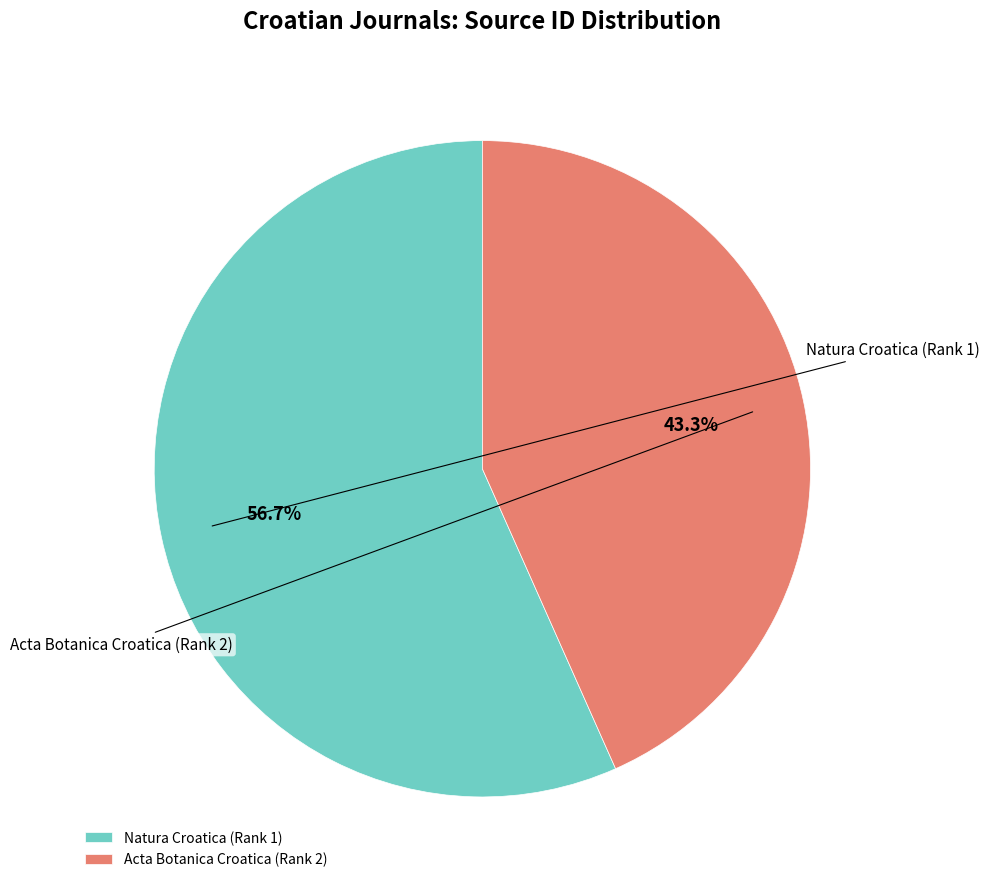

True or false: Acta Botanica Croatica (Rank 2) accounts for 56% of the total.

False